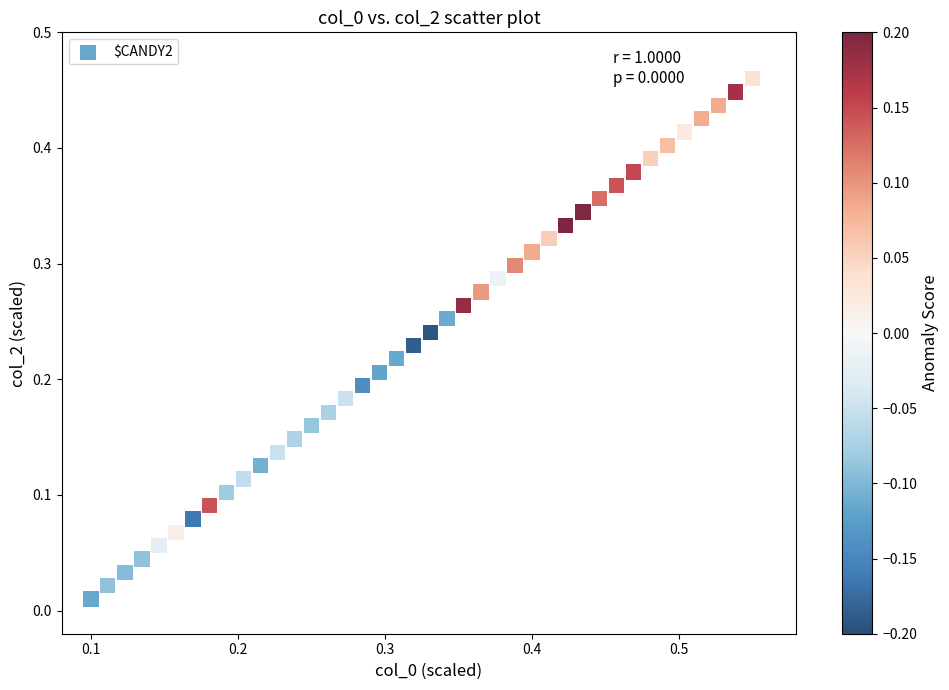

How many data points are displayed?

40